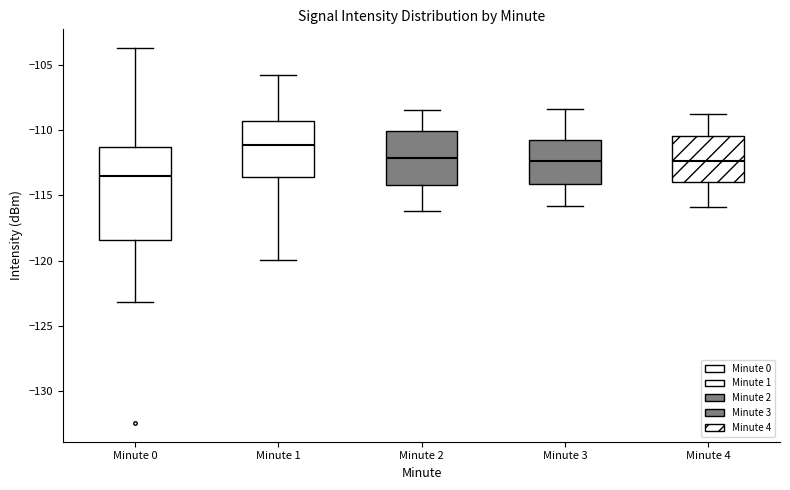

Comparing the boxes themselves (not the whiskers), which one is the tallest?

Minute 0